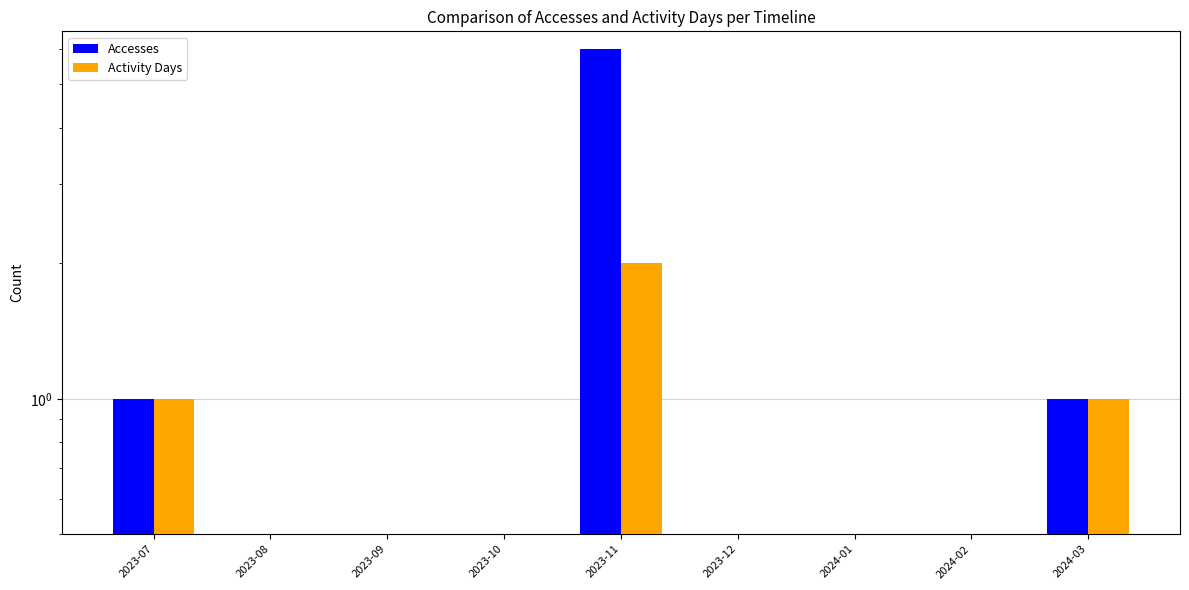

How many categories are shown in the chart?

9